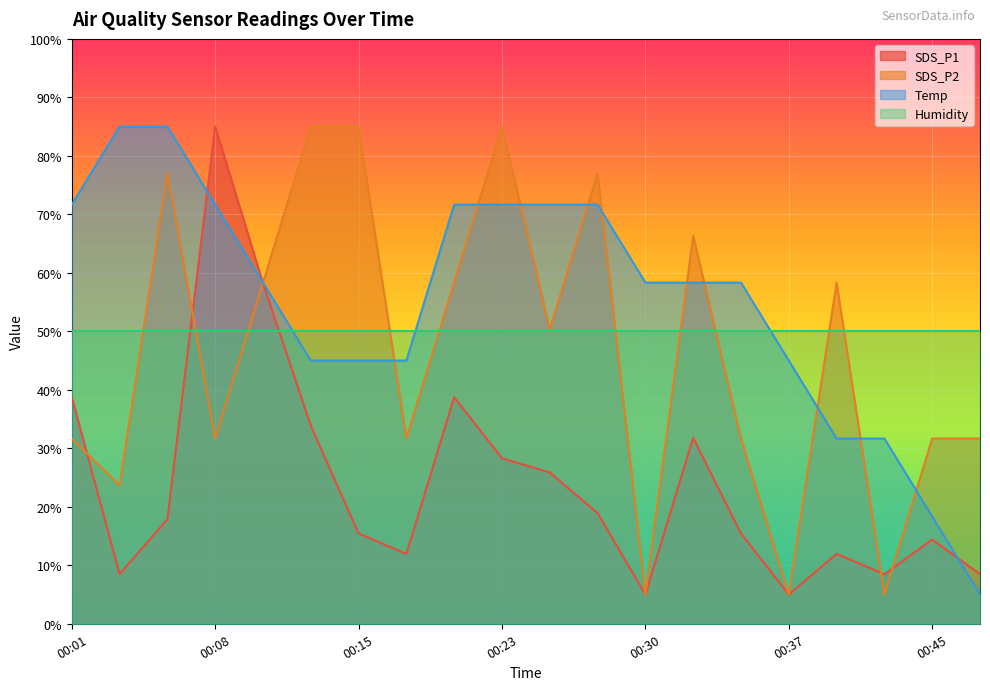

What is the value of the Temp point at the 12th from the left?

71.7